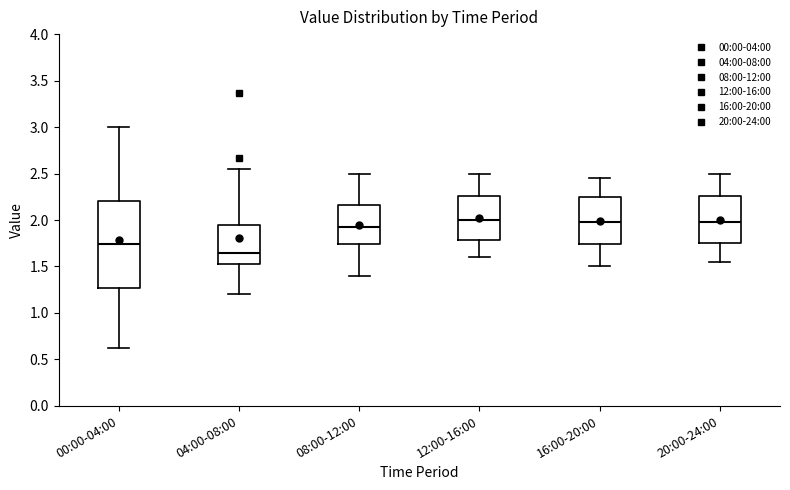

Which box has the lowest median line?

04:00-08:00